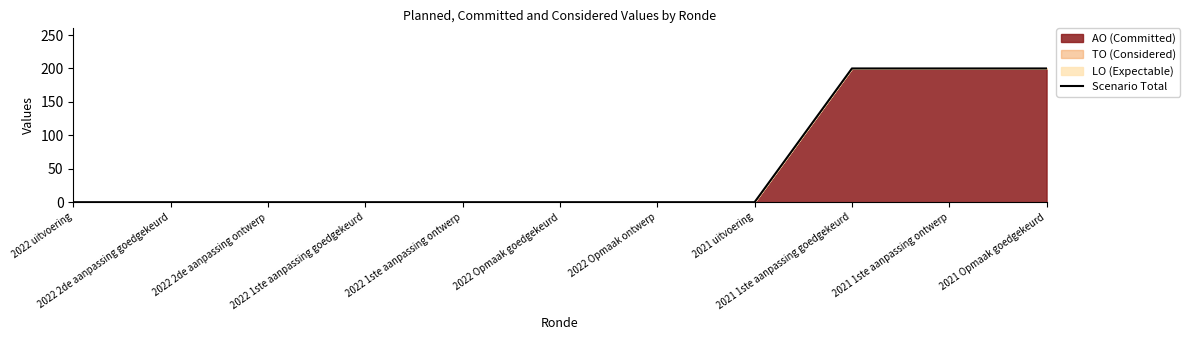

The value at 2022 2de aanpassing goedgekeurd is 0. True or false?

True